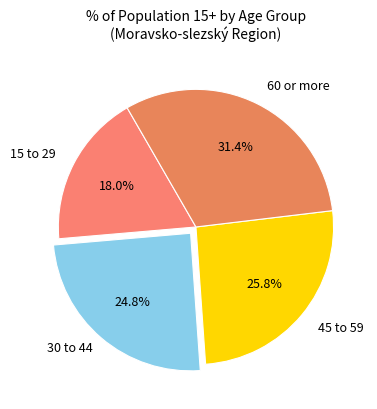

What is the smallest slice in the pie chart?

15 to 29